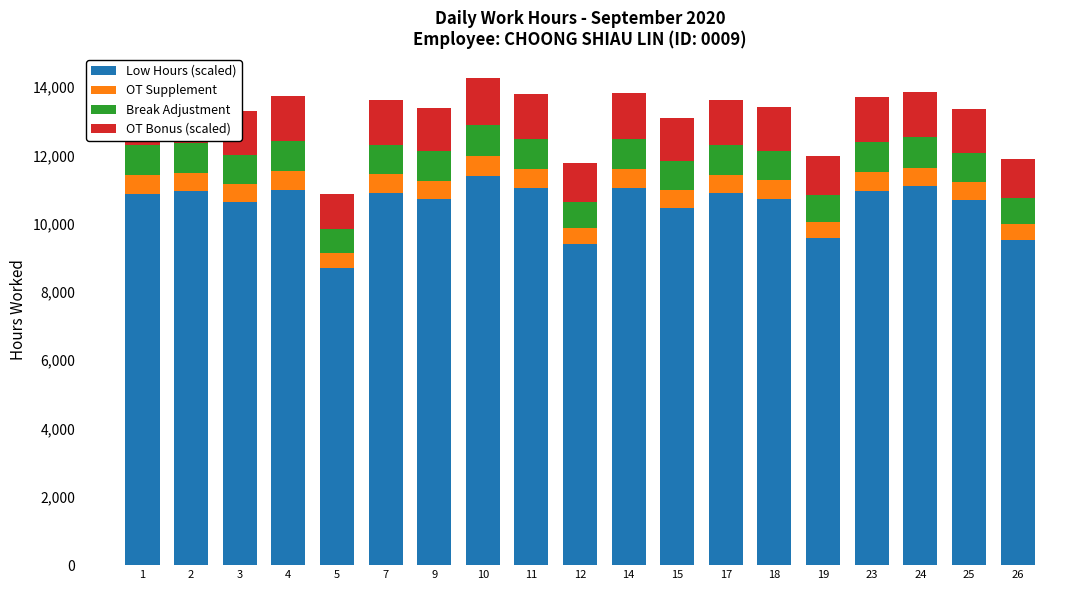

How many bars are there in total?

19